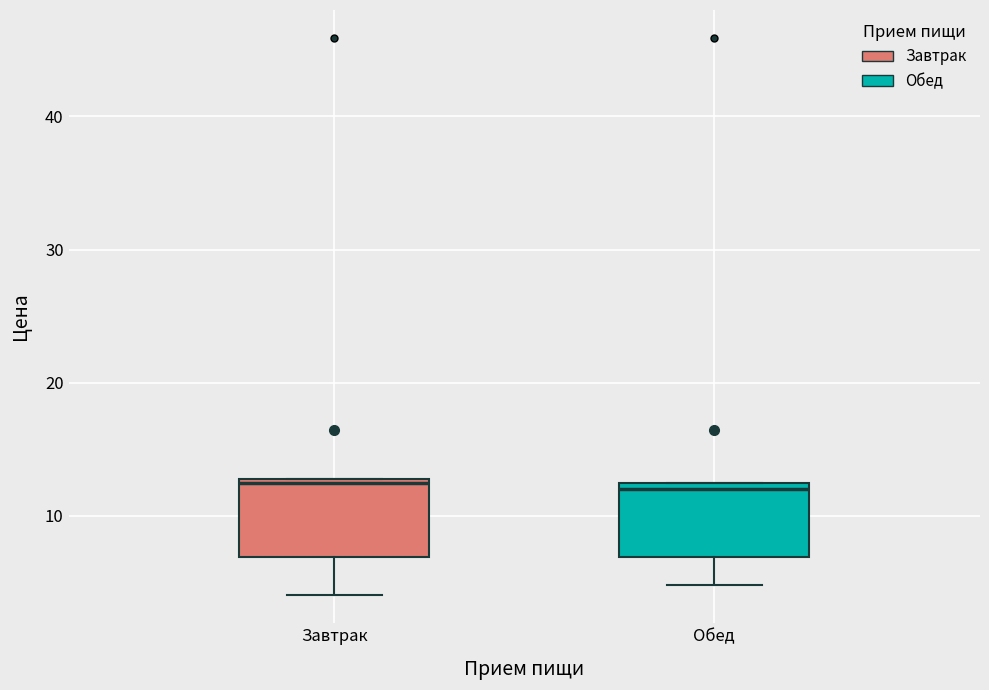

Reading left to right, transcribe this box plot: for each box, give where its median line is, the range the box spans, and where its two whiskers end, as read against the y-axis. The values are not printed on the chart, so give them approximately, as read against the axis.

Завтрак: median 12, box 7 to 13, whiskers 4 to 13
Обед: median 12 (just below the box's upper edge), box 7 to 12, whiskers 5 to 12